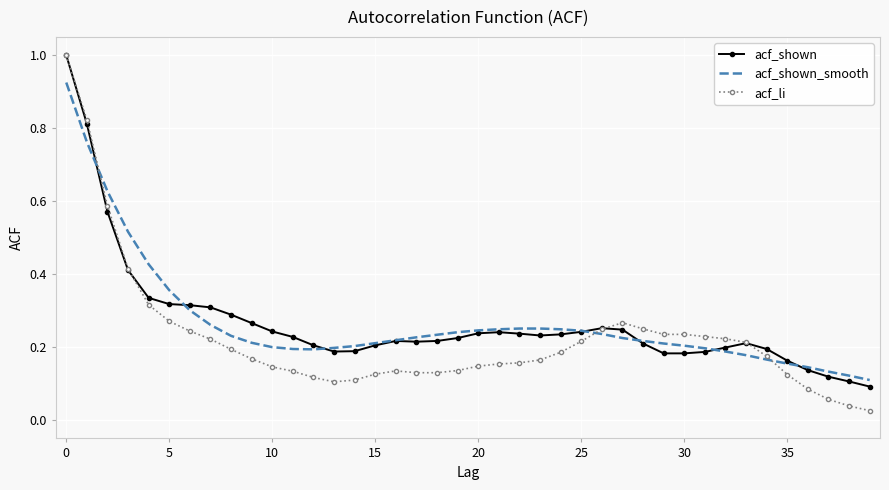

What are all the series names shown in the legend?

acf_shown, acf_shown_smooth, acf_li